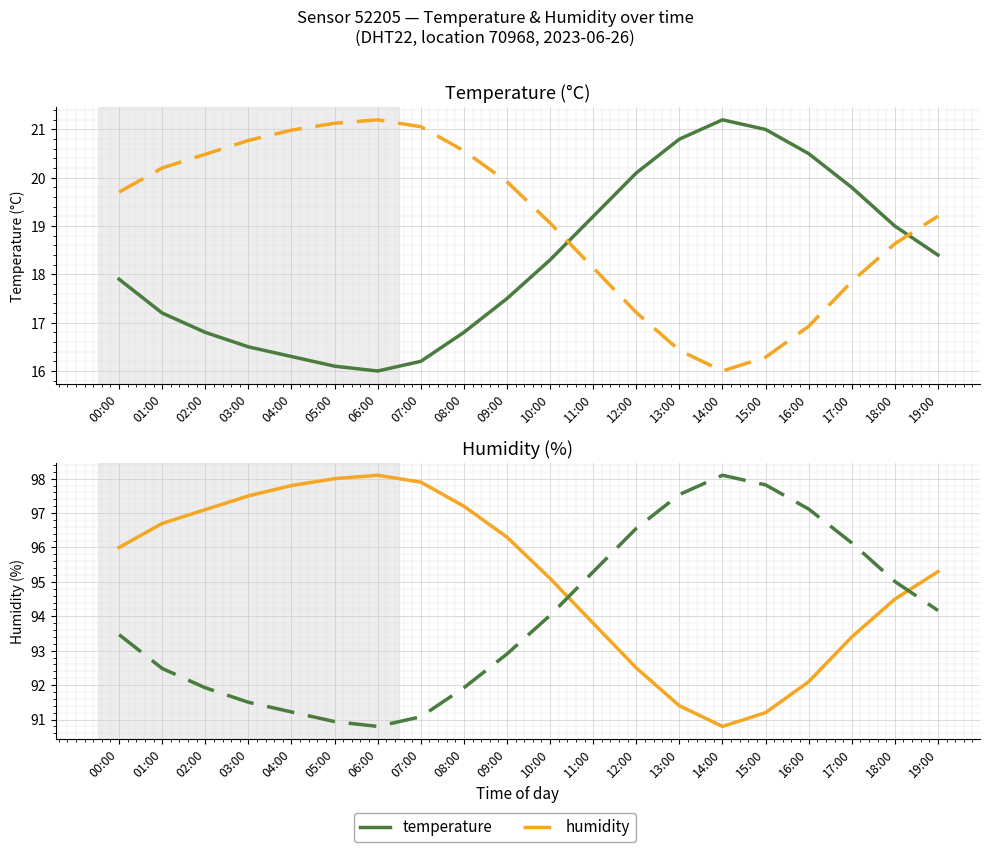

How many data points in humidity are less than 96?

10